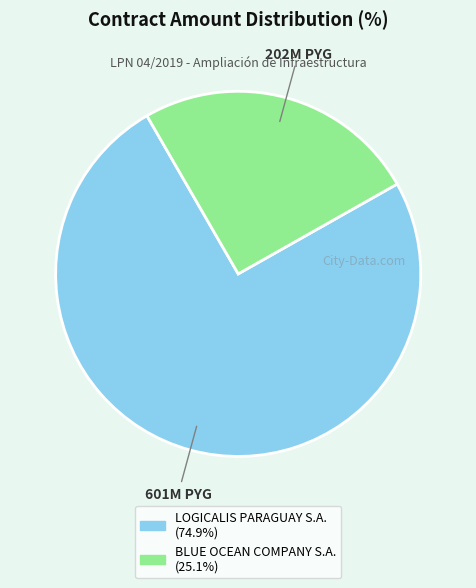

What is the ratio of the value at BLUE OCEAN COMPANY S.A. to the value at LOGICALIS PARAGUAY S.A.?

0.3